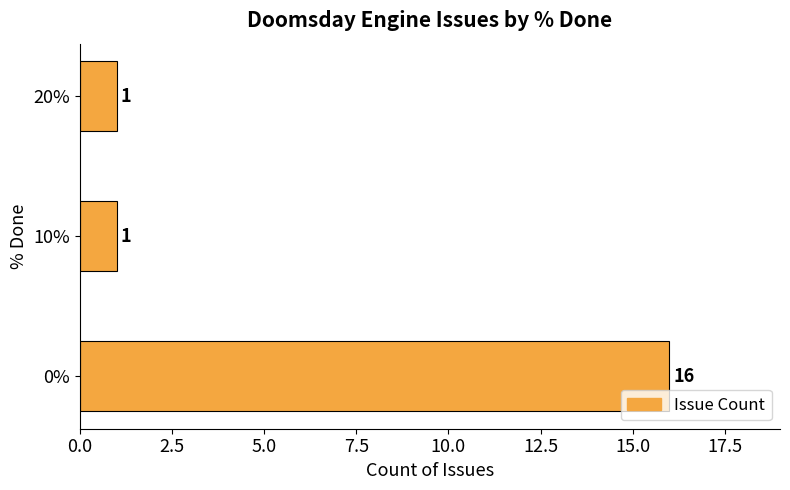

Approximately how many times larger is the value at 0% compared to 10%?

16.0